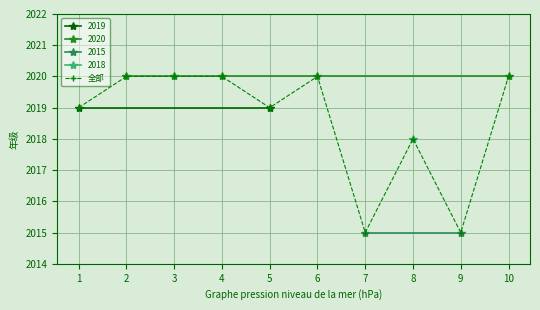

What is the sum of all values?

20186